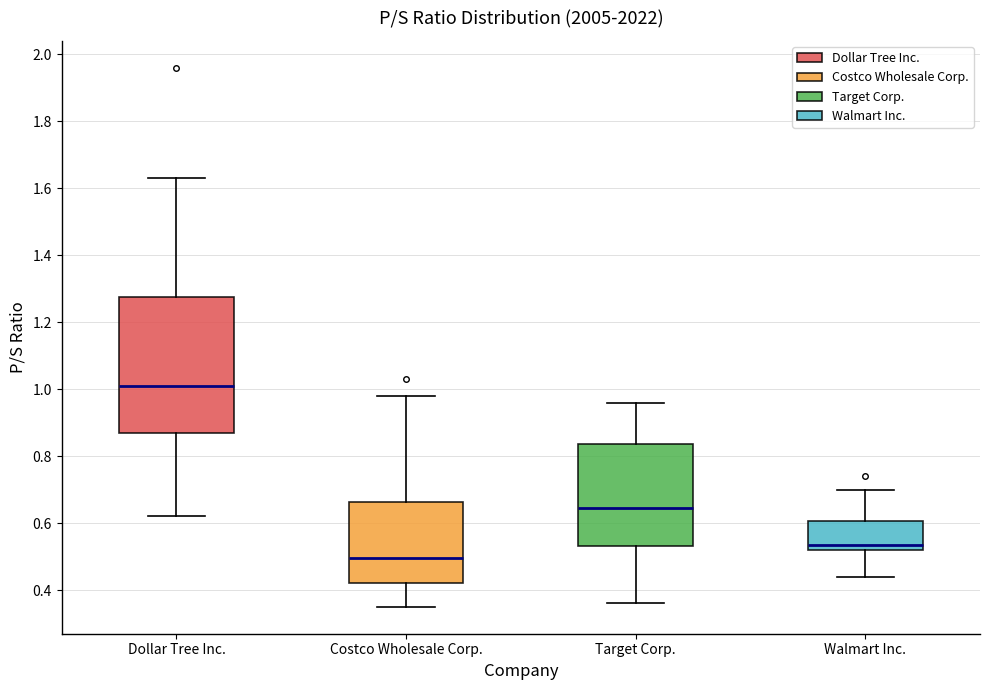

Reading left to right, read every box against the y-axis: the position of its median line, the range the box covers, and the ends of its whiskers. The values are not printed on the chart, so give them approximately, as read against the axis.

Dollar Tree Inc.: median 1.02, box 0.88 to 1.28, whiskers 0.62 to 1.64
Costco Wholesale Corp.: median 0.50, box 0.42 to 0.66, whiskers 0.36 to 0.98
Target Corp.: median 0.64, box 0.54 to 0.84, whiskers 0.36 to 0.96
Walmart Inc.: median 0.54, box 0.52 to 0.60, whiskers 0.44 to 0.70